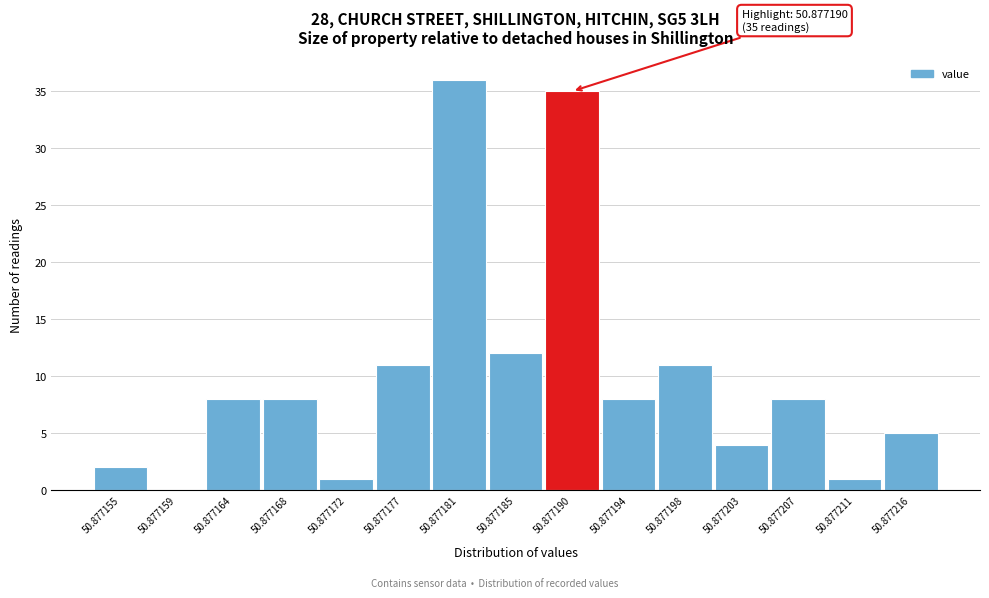

Reading left to right, list all the values displayed in this chart.

50.877155=2	50.877159=0	50.877164=8	50.877168=8	50.877172=1	50.877177=11	50.877181=36	50.877185=12	50.877190=35	50.877194=8	50.877198=11	50.877203=4	50.877207=8	50.877211=1	50.877216=5